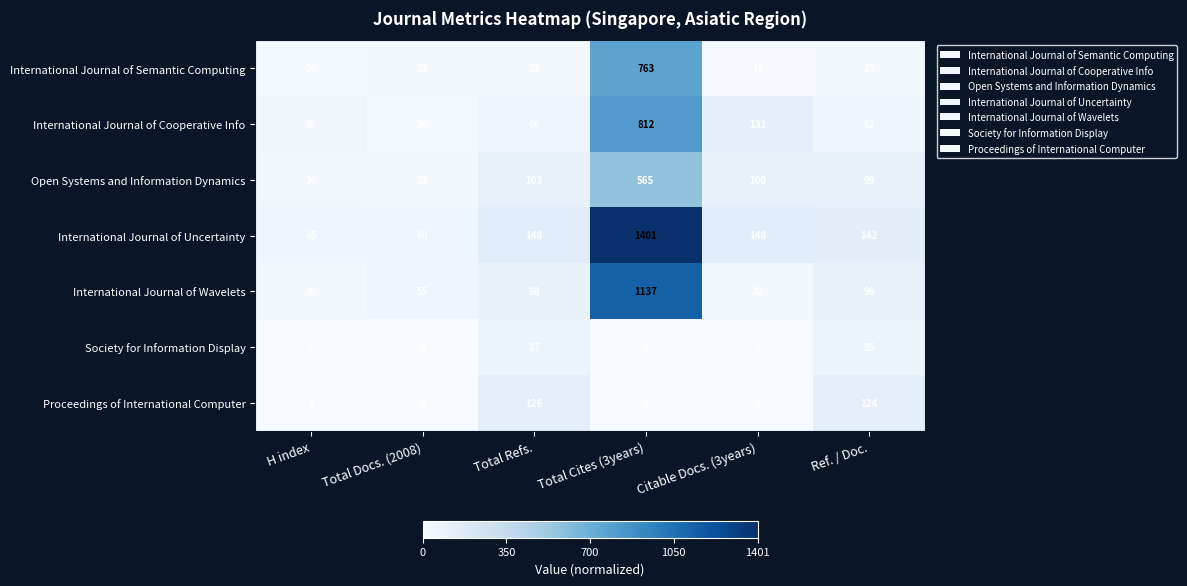

What is the difference between the maximum and minimum values in the International Journal of Wavelets series?

1107